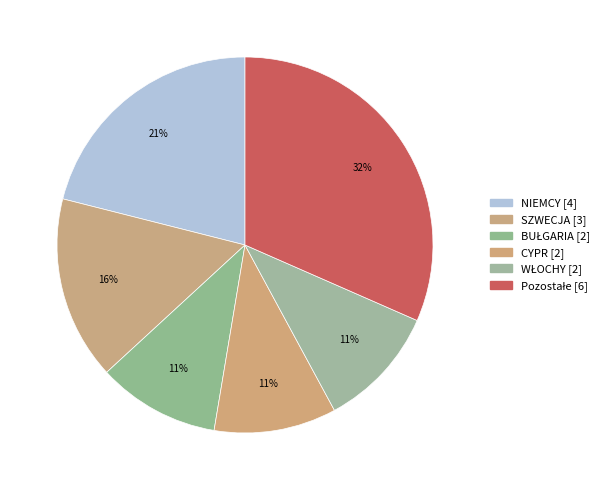

To the nearest percent, what is the difference between the Pozostałe and BUŁGARIA slice percentages?

21%